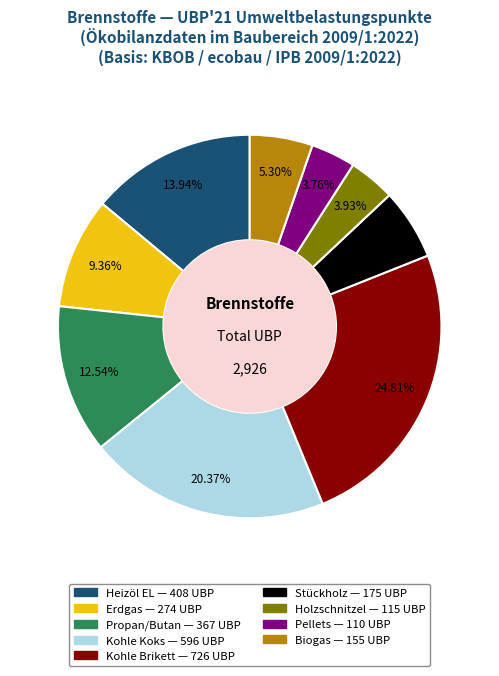

To the nearest percent, what is the combined percentage of Biogas and Kohle Brikett?

30%